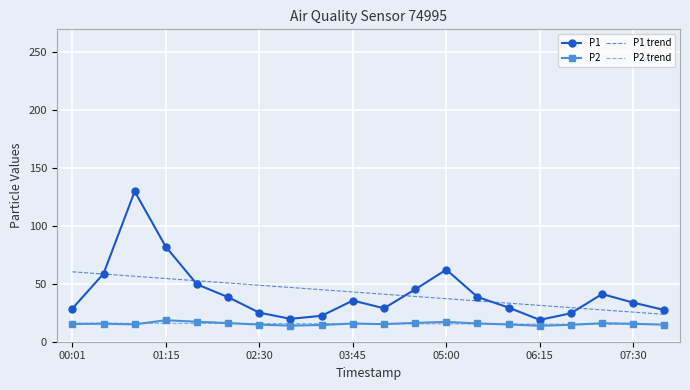

Which series has the largest range (max minus min)?

P1